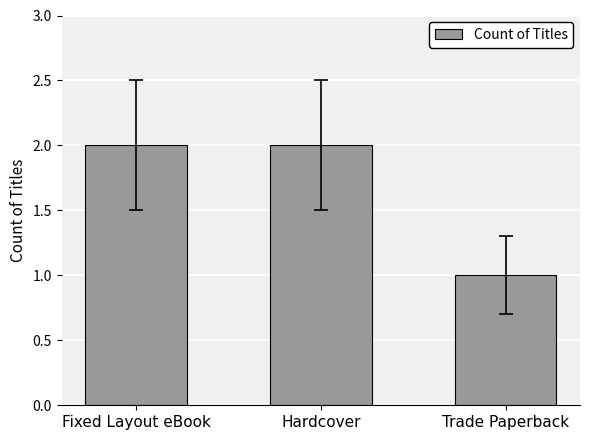

Which label corresponds to the smallest value in the chart?

Trade Paperback